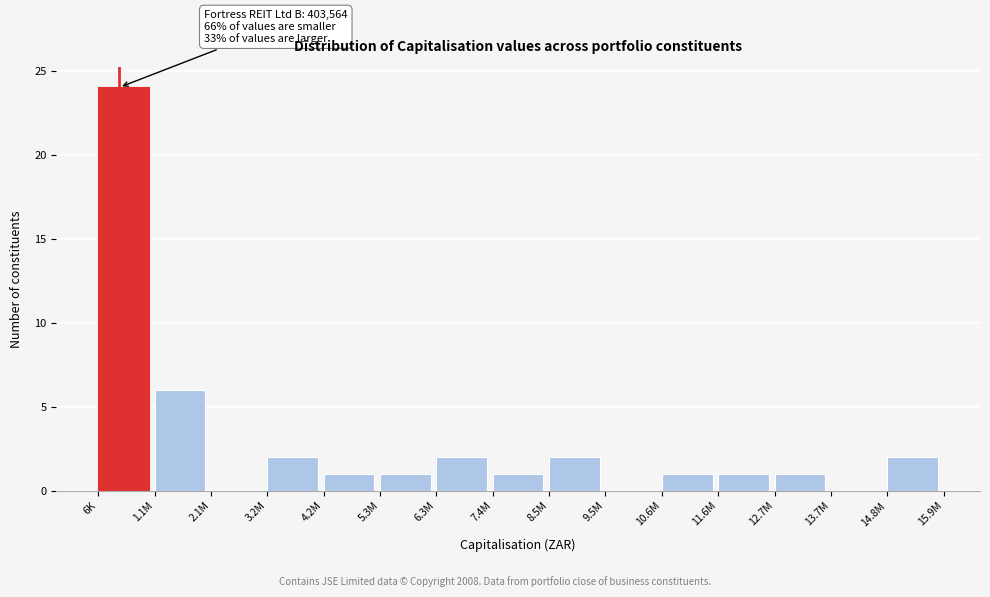

Reading left to right, what are all the values shown in this chart?

6K=24	1.1M=6	2.1M=0	3.2M=2	4.2M=1	5.3M=1	6.3M=2	7.4M=1	8.5M=2	9.5M=0	10.6M=1	11.6M=1	12.7M=1	13.7M=0	14.8M=2